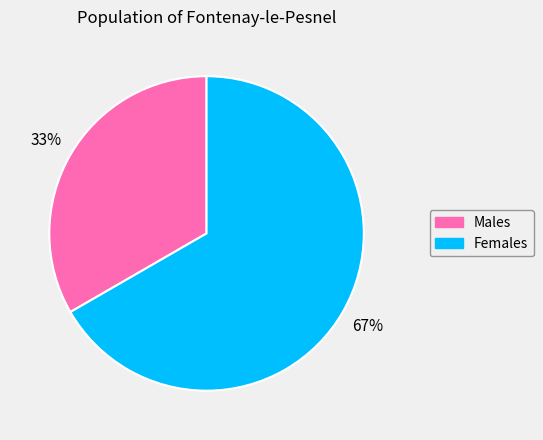

To the nearest percent, what is the average slice percentage?

50%